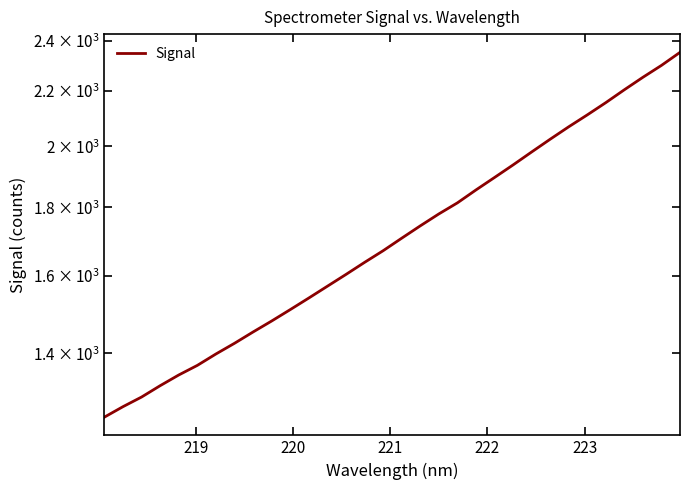

Does the chart display data point markers on the line(s)?

No